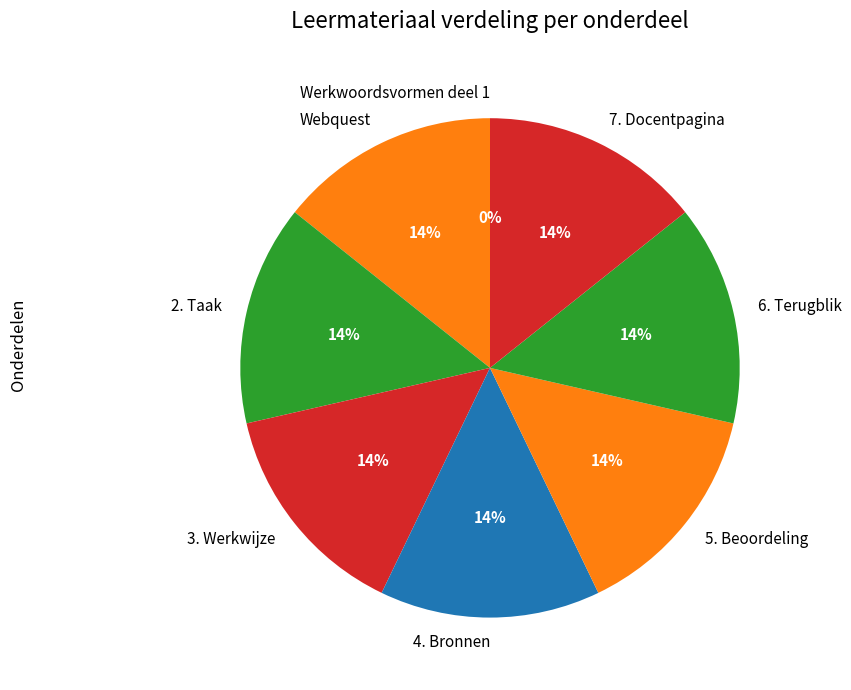

Is it true that 3. Werkwijze is 1% of the pie?

False